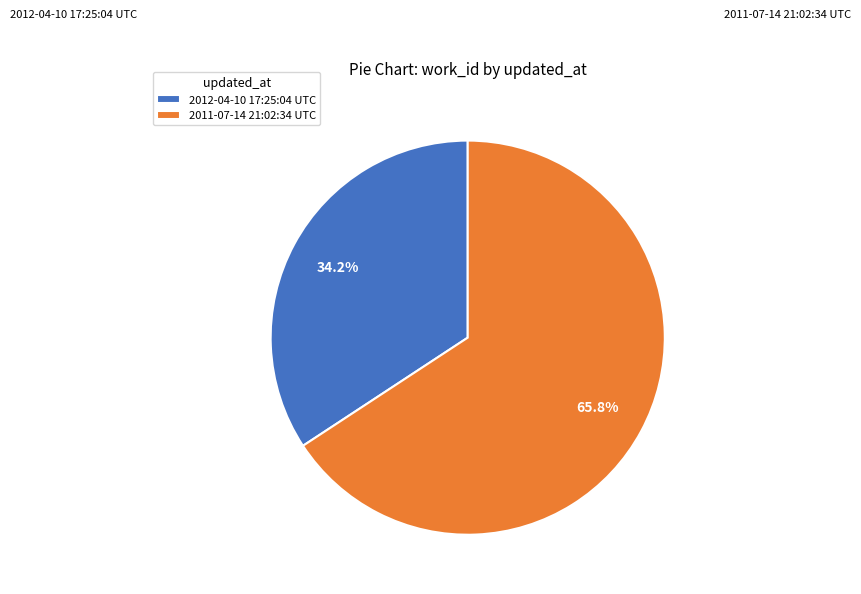

To the nearest percent, what portion does 2012-04-10 17:25:04 UTC represent?

34%